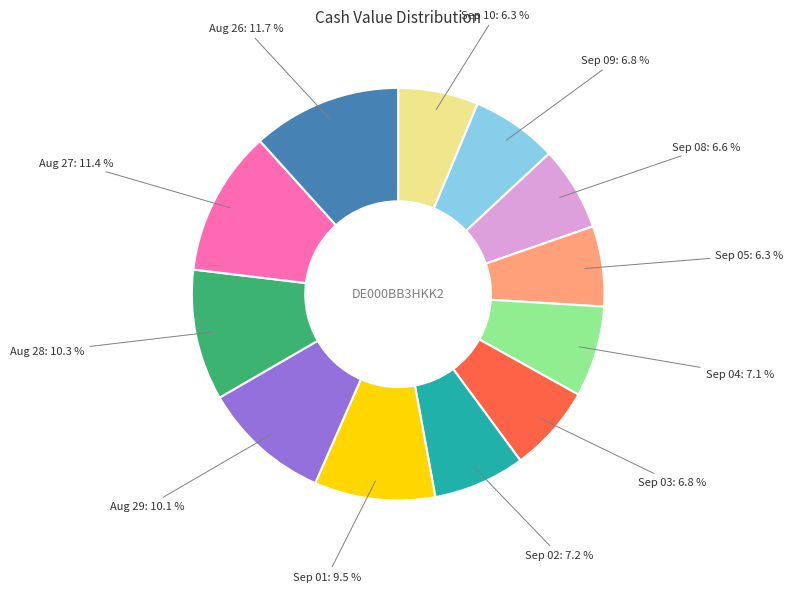

Approximately how many times larger is the value at Sep 02 compared to Aug 26?

0.6